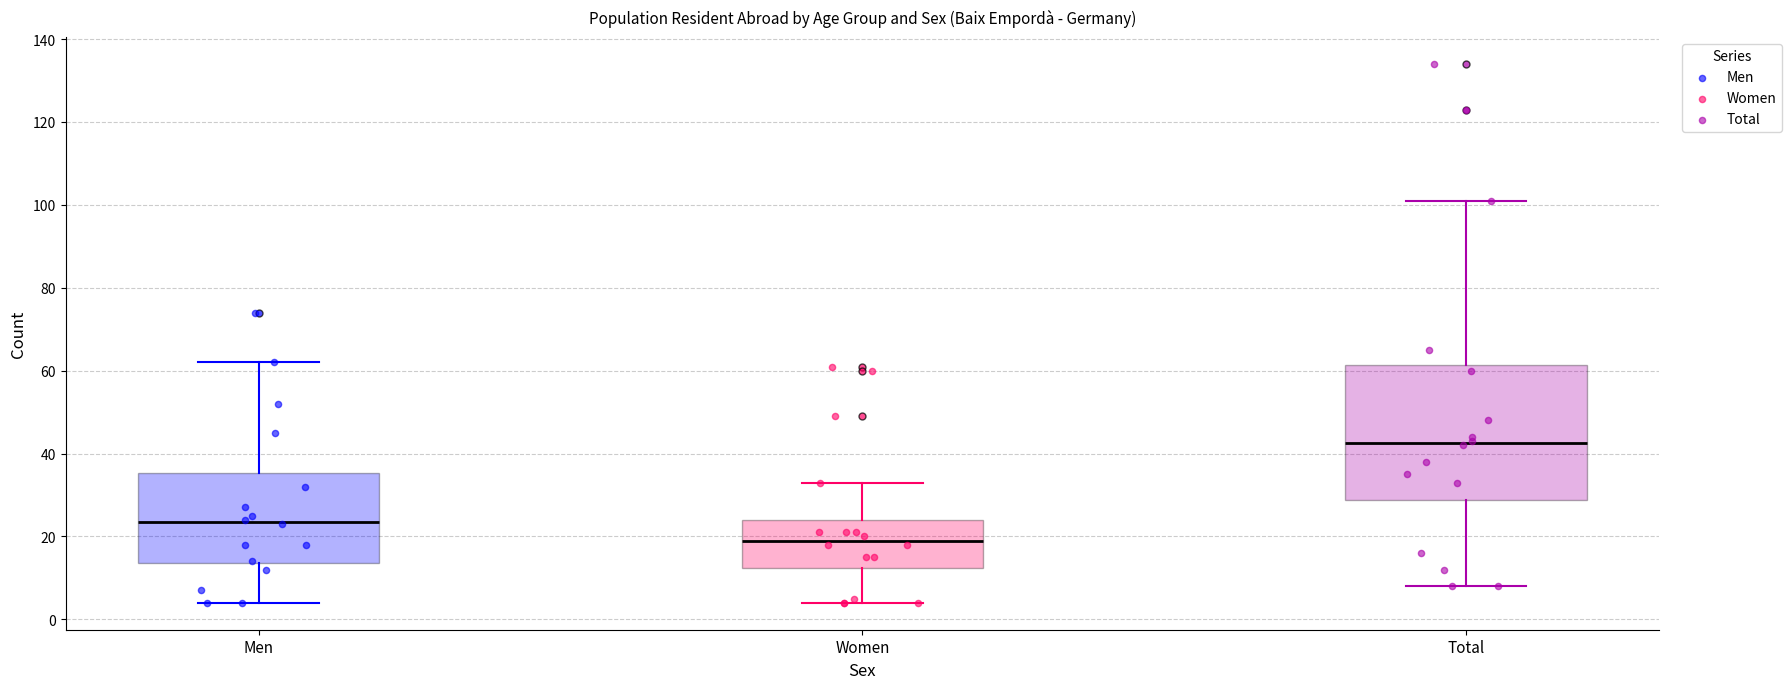

Which box is the tallest, from its lower edge to its upper edge?

Total